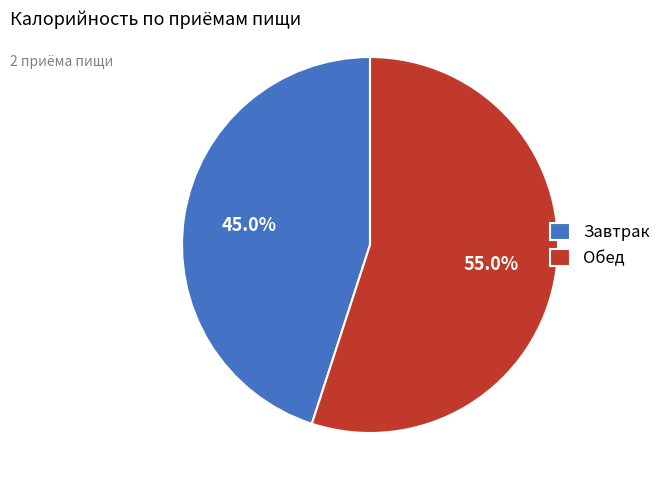

Combined, do Завтрак and Обед account for over 50%?

Yes